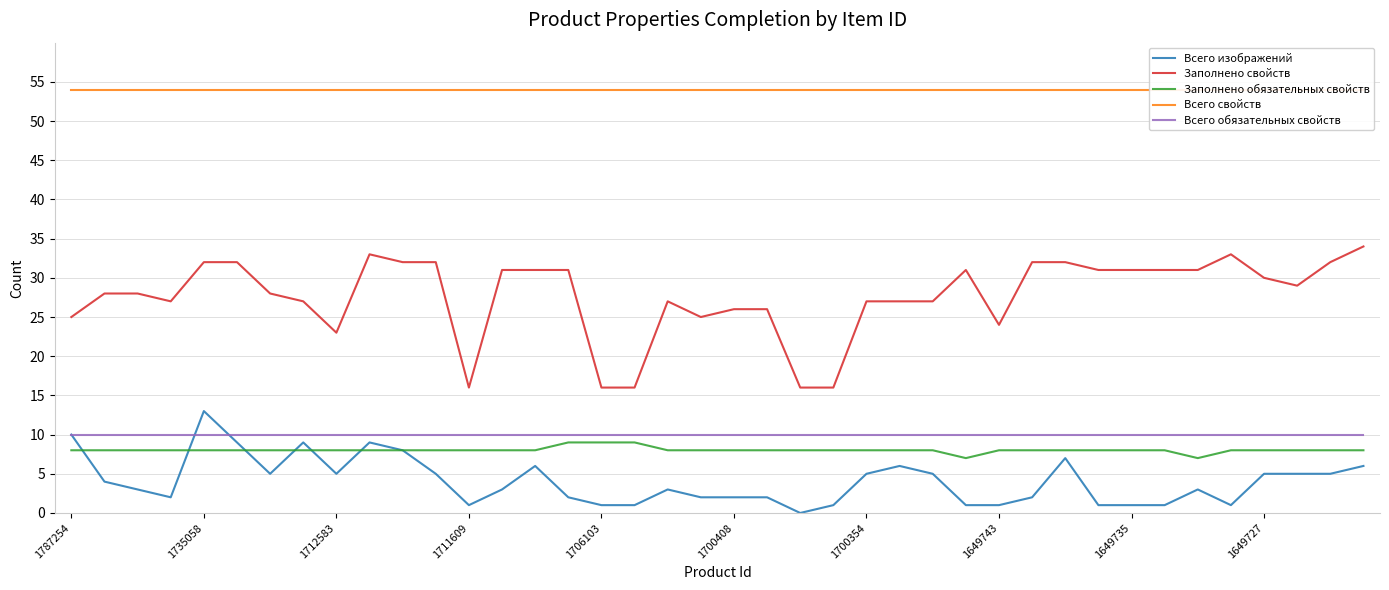

In Заполнено свойств, how many points are higher than both neighbors (excluding endpoints)?

4